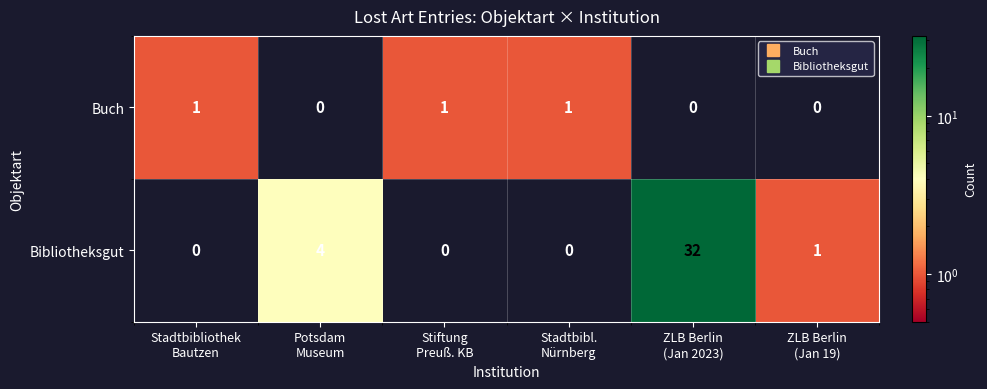

Which series has the widest spread of values?

Bibliotheksgut